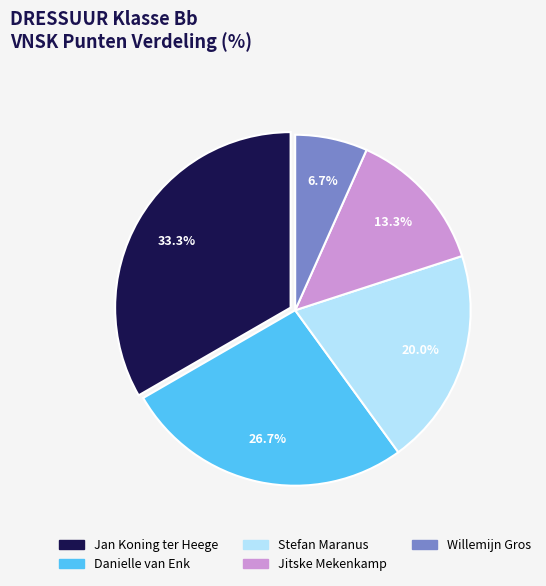

Which slice is the largest?

Jan Koning ter Heege